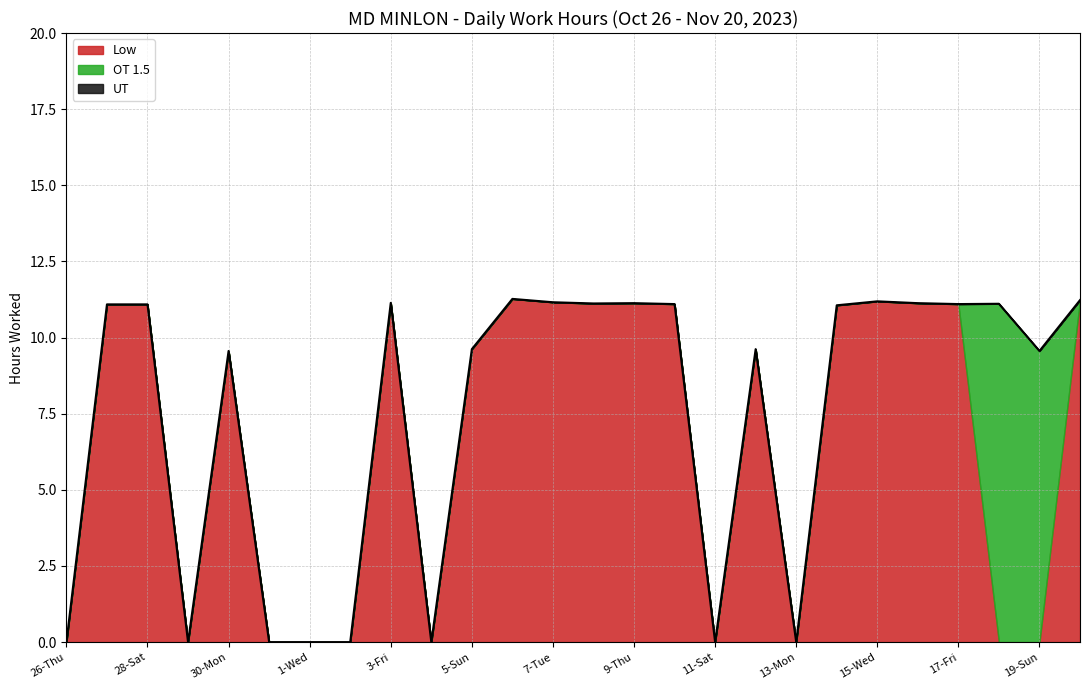

List the labels in order of Low value, largest first.

6-Mon, 20-Mon, 15-Wed, 7-Tue, 3-Fri, 9-Thu, 16-Thu, 8-Wed, 10-Fri, 17-Fri, 27-Fri, 28-Sat, 14-Tue, 5-Sun, 12-Sun, 30-Mon, 26-Thu, 29-Sun, 31-Tue, 1-Wed, 2-Thu, 4-Sat, 11-Sat, 13-Mon, 18-Sat, 19-Sun